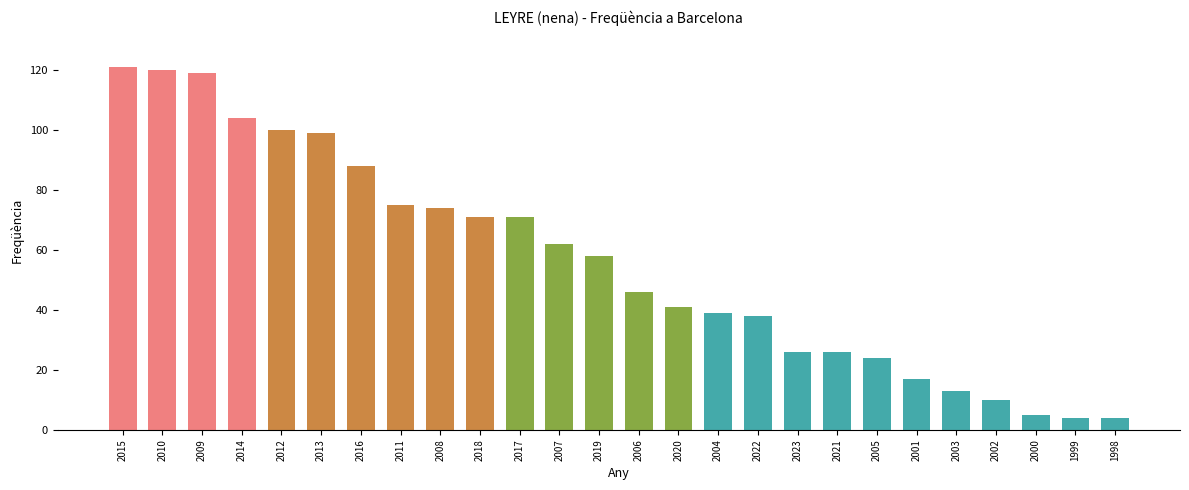

What is the difference between the values at 2017 and 2003?

58